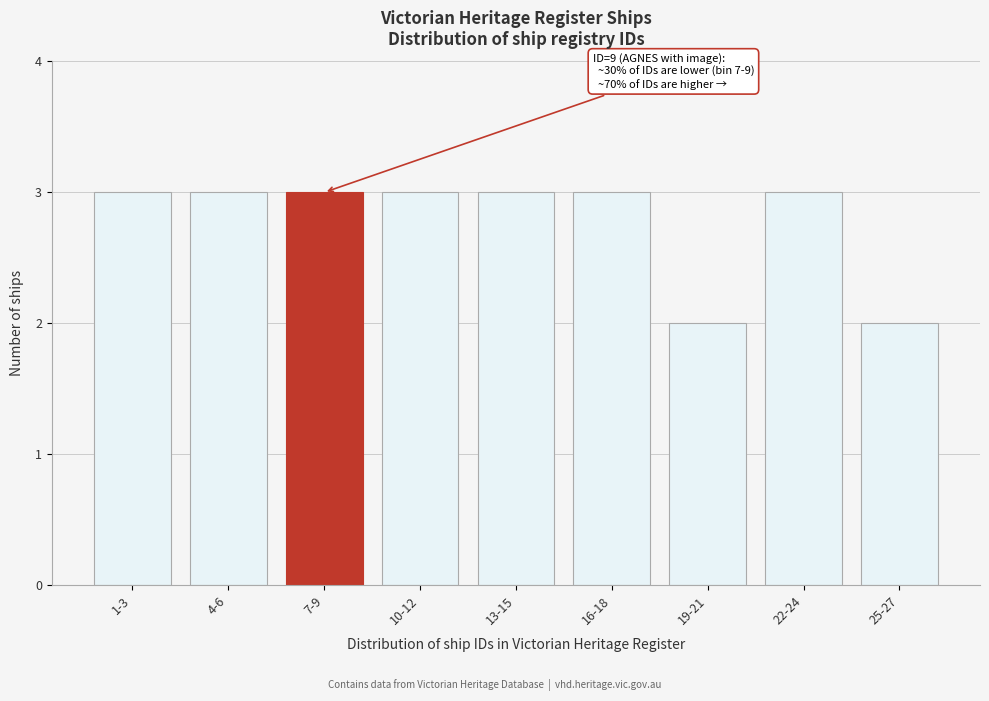

Reading left to right, transcribe all the data shown in this chart.

3	3	3	3	3	3	2	3	2